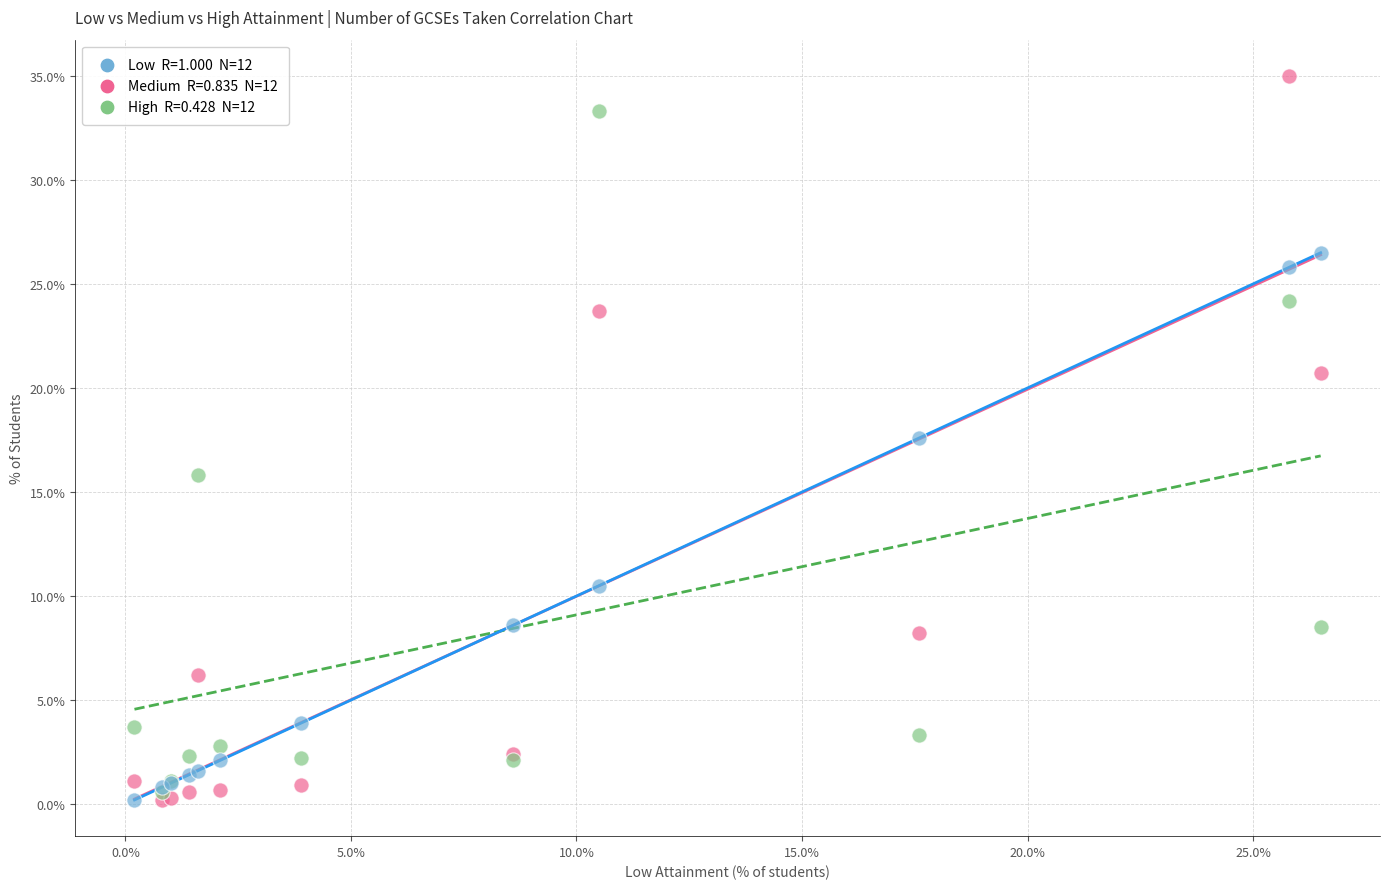

Across all series, what Y value is closest to 17?

17.6